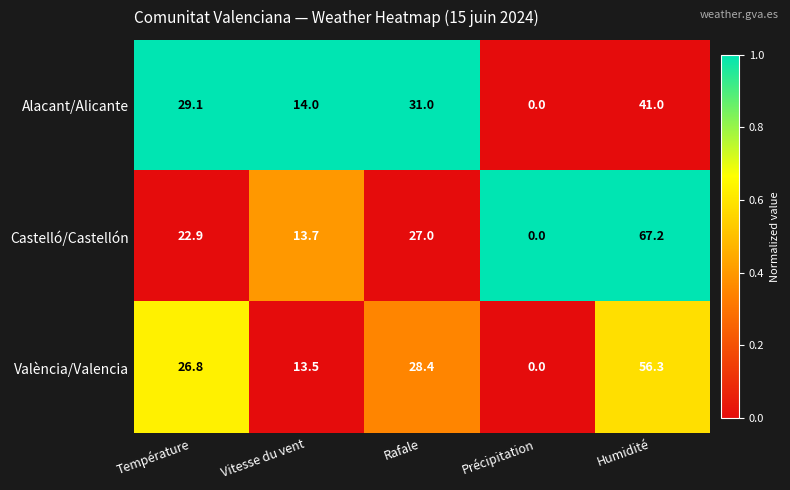

Rank the series by their average value, from highest to lowest.

Castelló/Castellón, València/Valencia, Alacant/Alicante